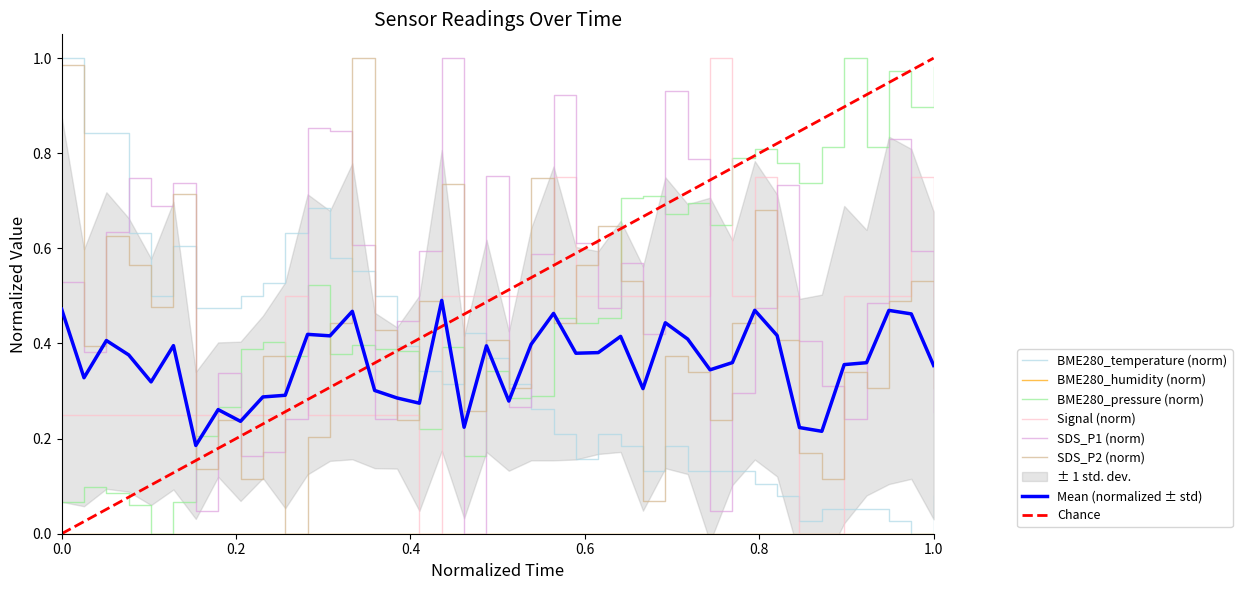

True or false: Mean (normalized ± std) and BME280_temperature (norm) cross at least once.

True